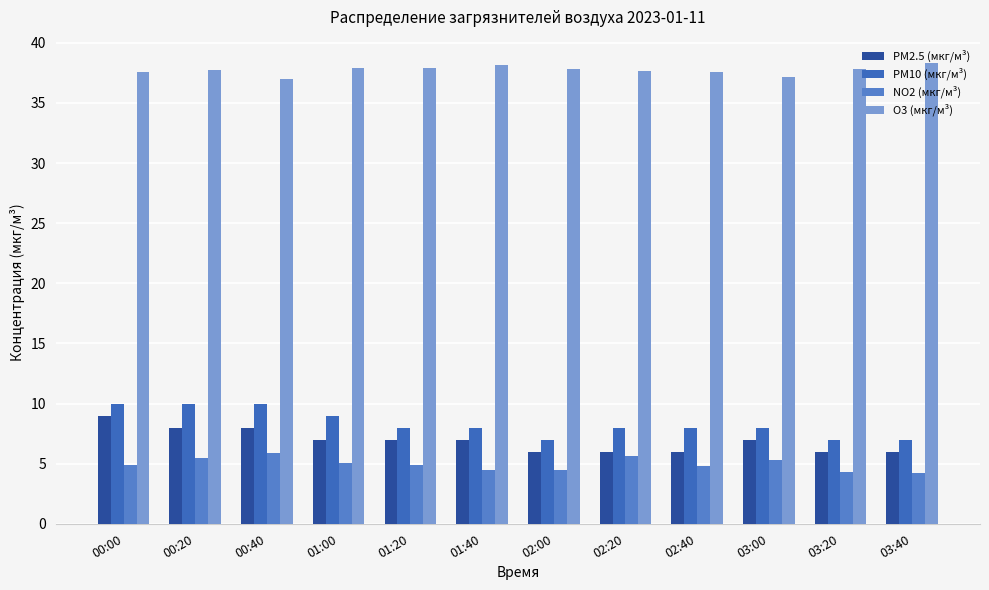

What are all the series names shown in the legend?

PM2.5 (мкг/м³), PM10 (мкг/м³), NO2 (мкг/м³), O3 (мкг/м³)